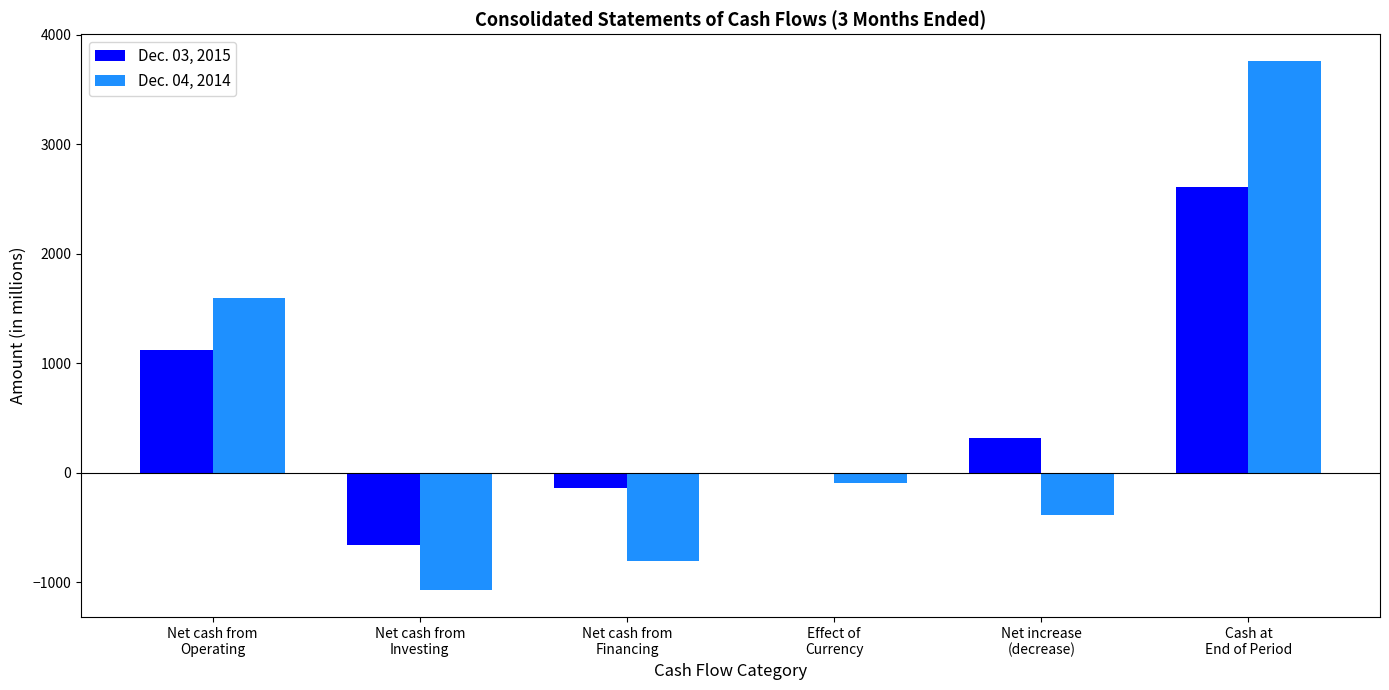

At which label is Dec. 04, 2014 closest to 1344?

Net cash from
Operating